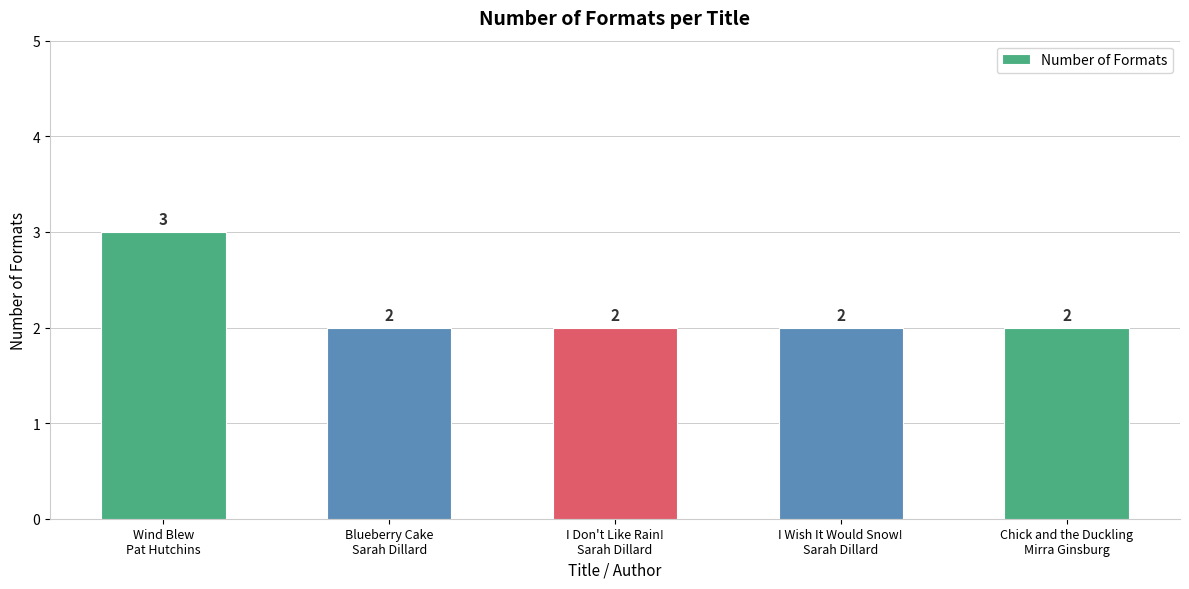

Are the bars horizontal?

No